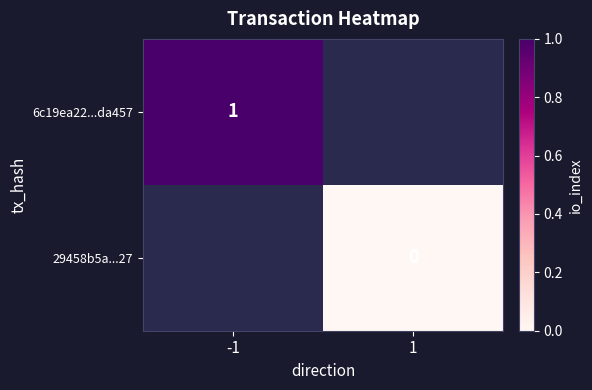

The value of 6c19ea22...da457 at -1 is 0. True or false?

False